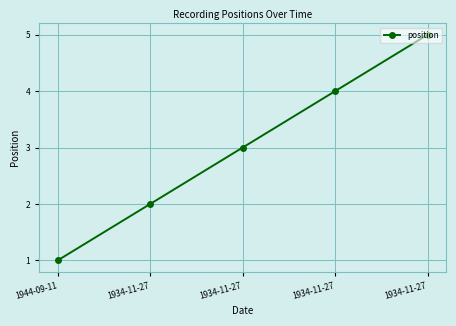

What is the label of the 3rd point from the left?

1934-11-27